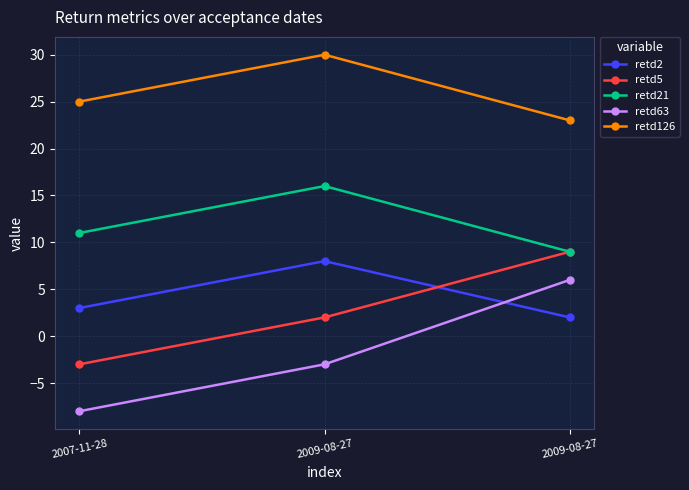

The value of retd126 at 2007-11-28 is 25. True or false?

True